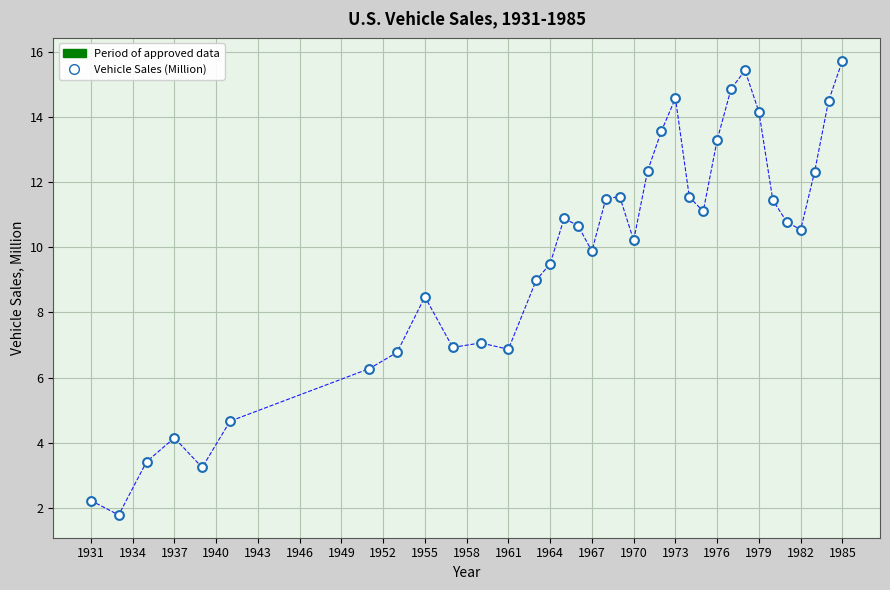

What is the range of X values (max minus min)?

54.0